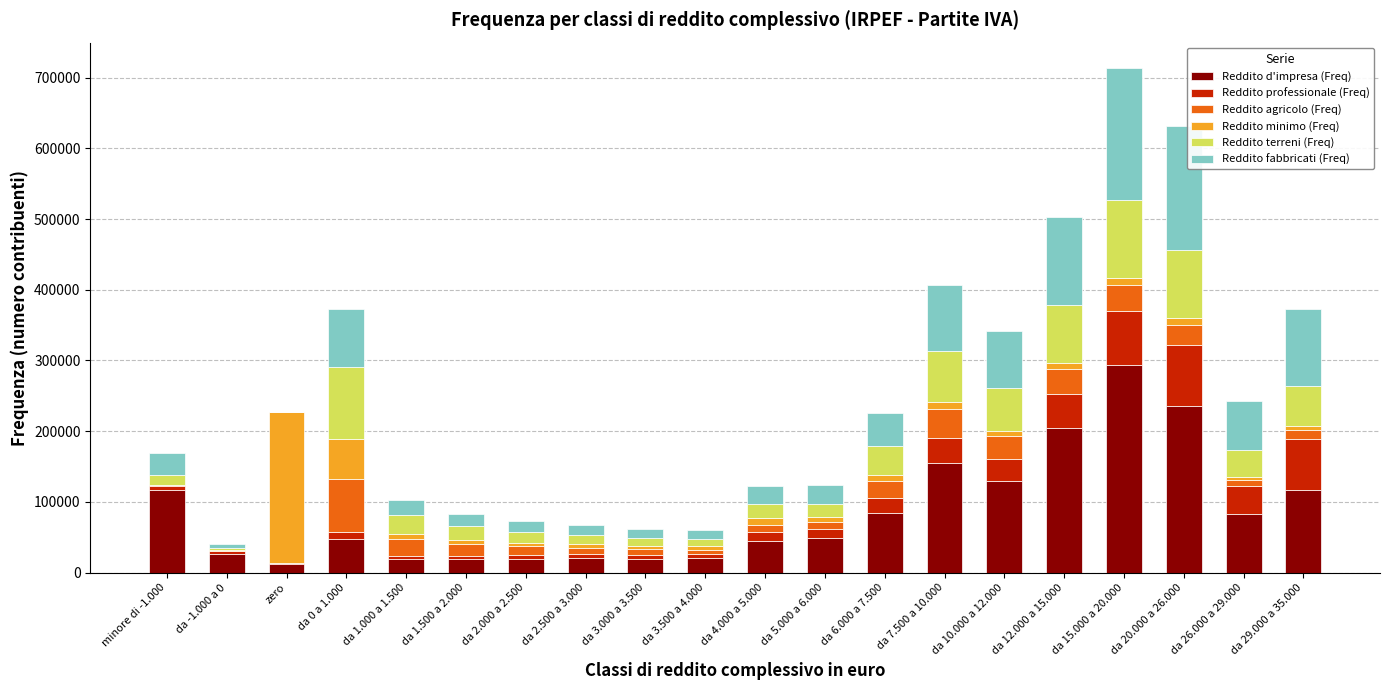

Are the bars grouped side by side (vs. stacked)?

No